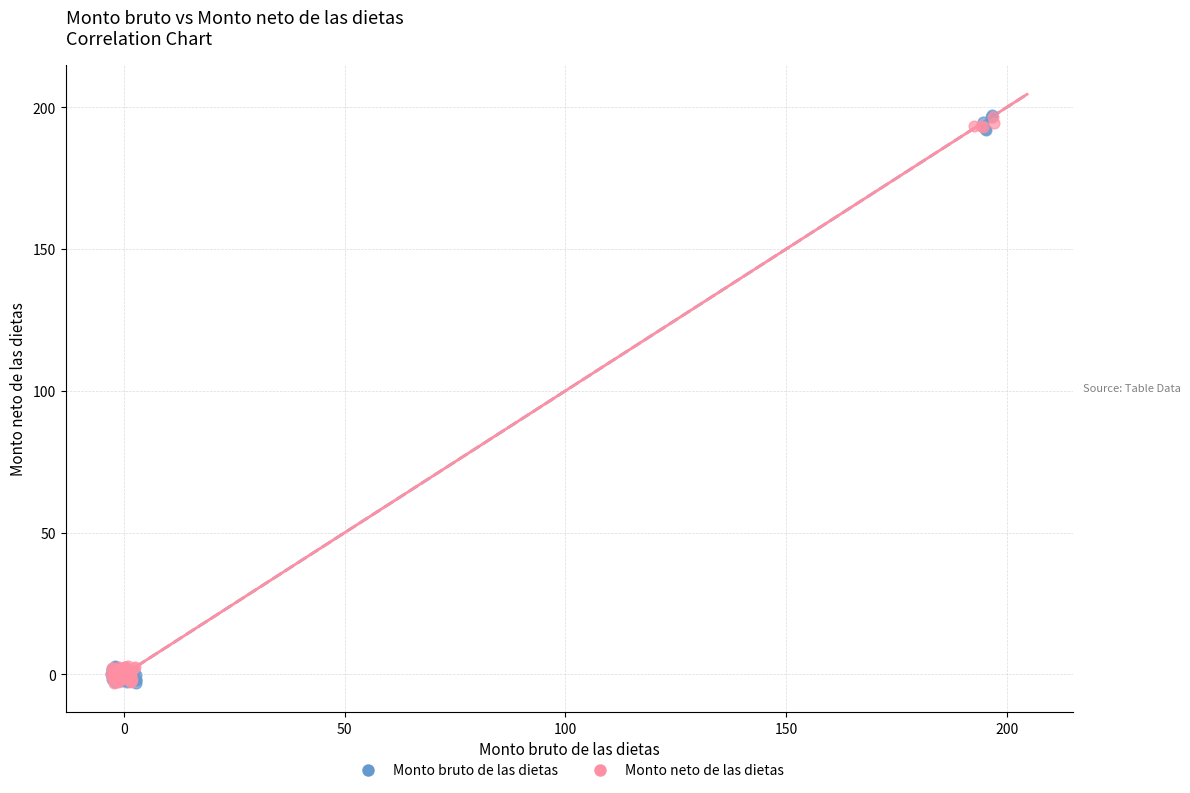

Which series has the widest spread of Y values?

Monto bruto de las dietas